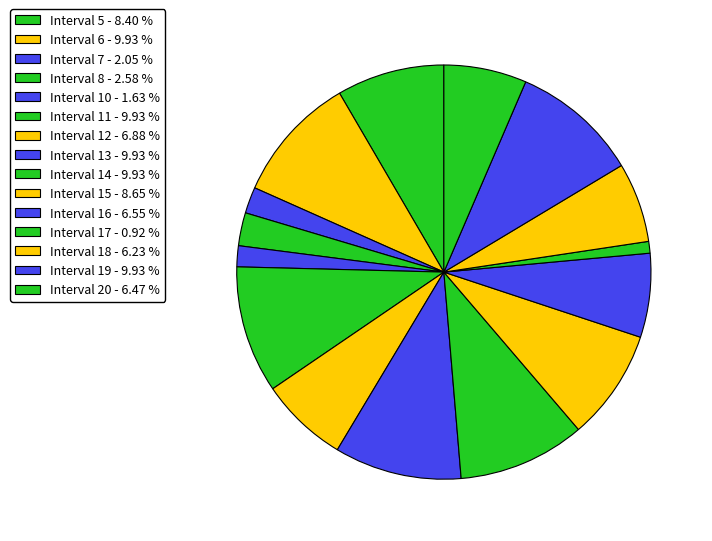

Which category has the biggest portion of the pie?

6